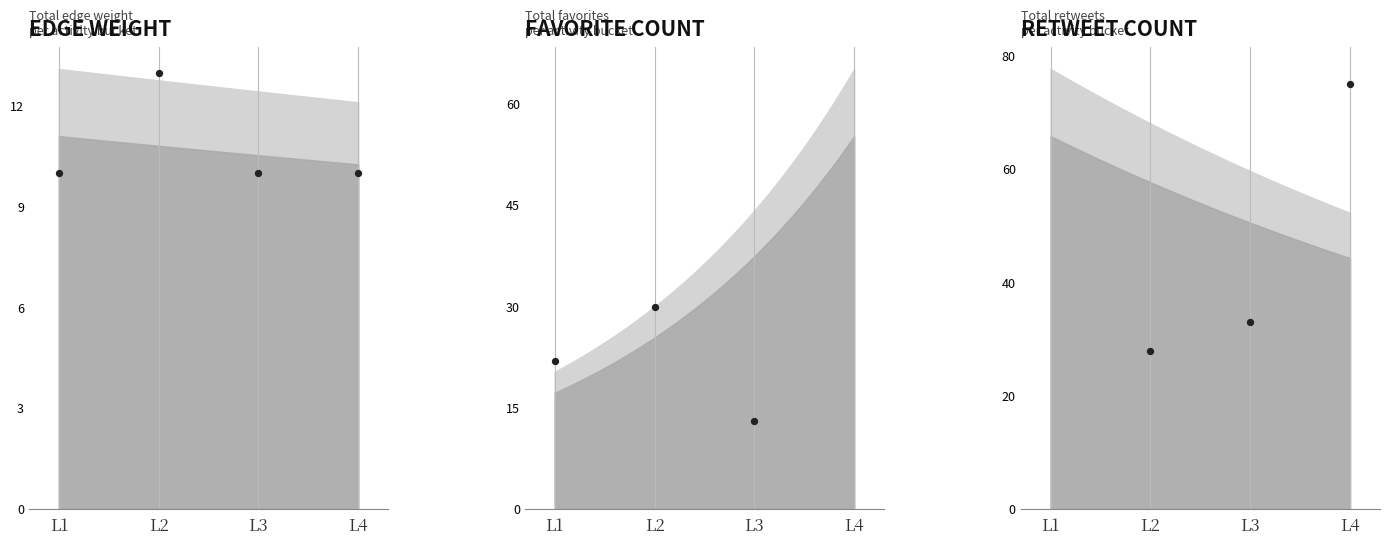

Which series has the largest total across all categories?

Retweet Count